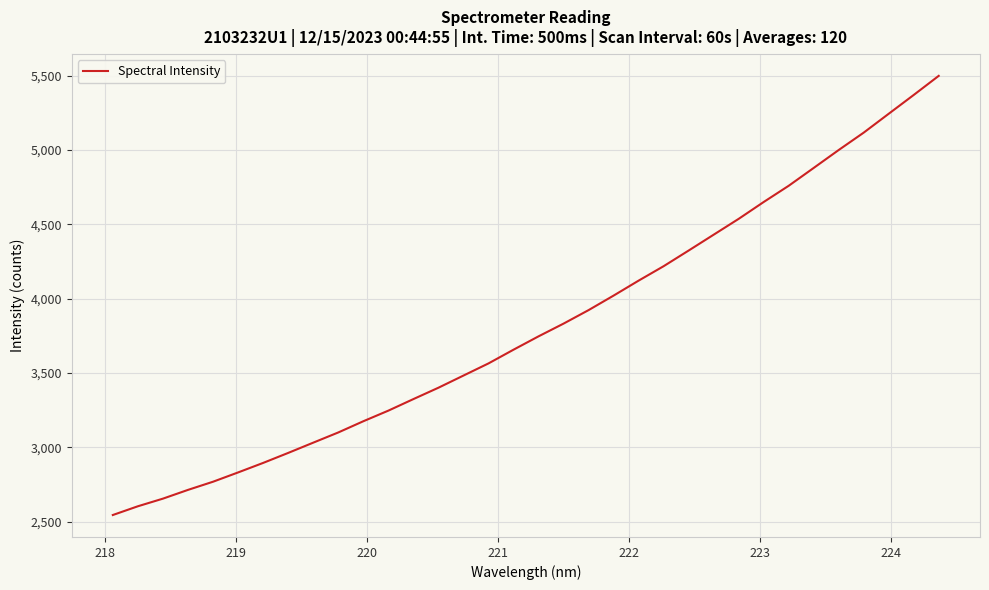

What is the smallest value displayed?

2544.6